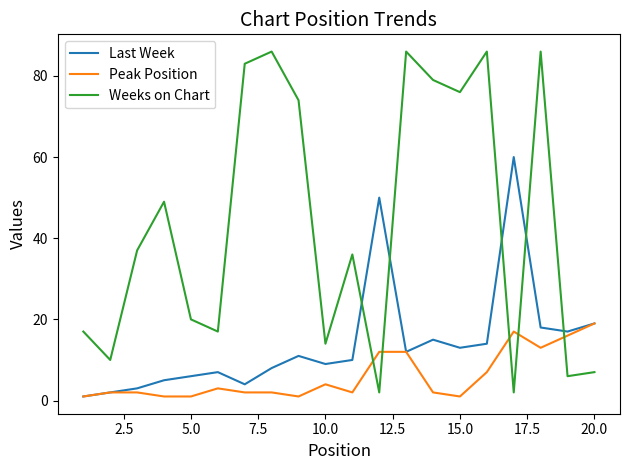

After their last crossing, which series has the higher values: Last Week or Weeks on Chart?

Last Week